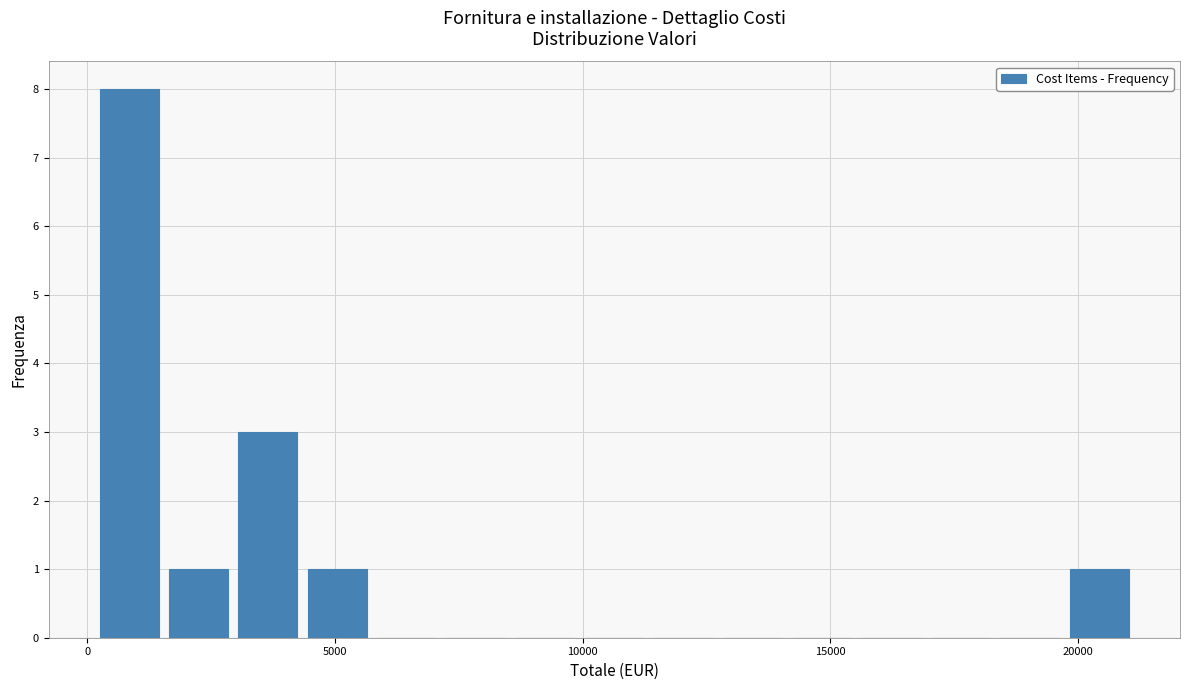

Around what value on the x-axis is the tallest bar? Give the approximate position of its centre, as read against the axis.

1000